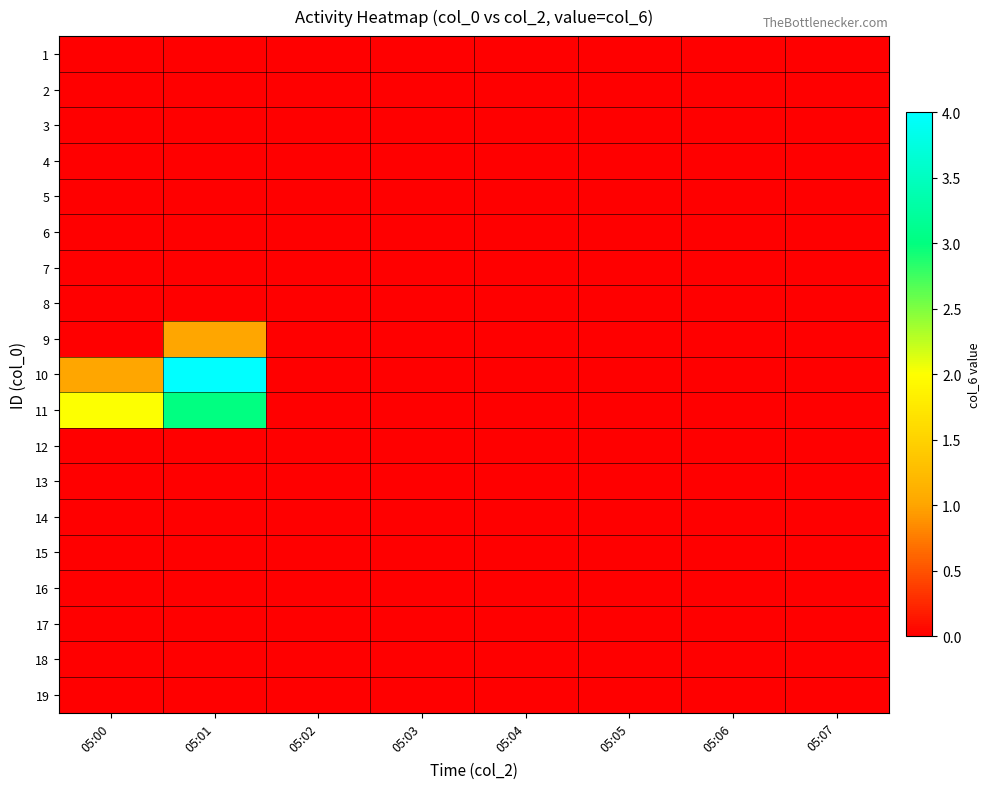

What is the maximum value shown in the chart?

4